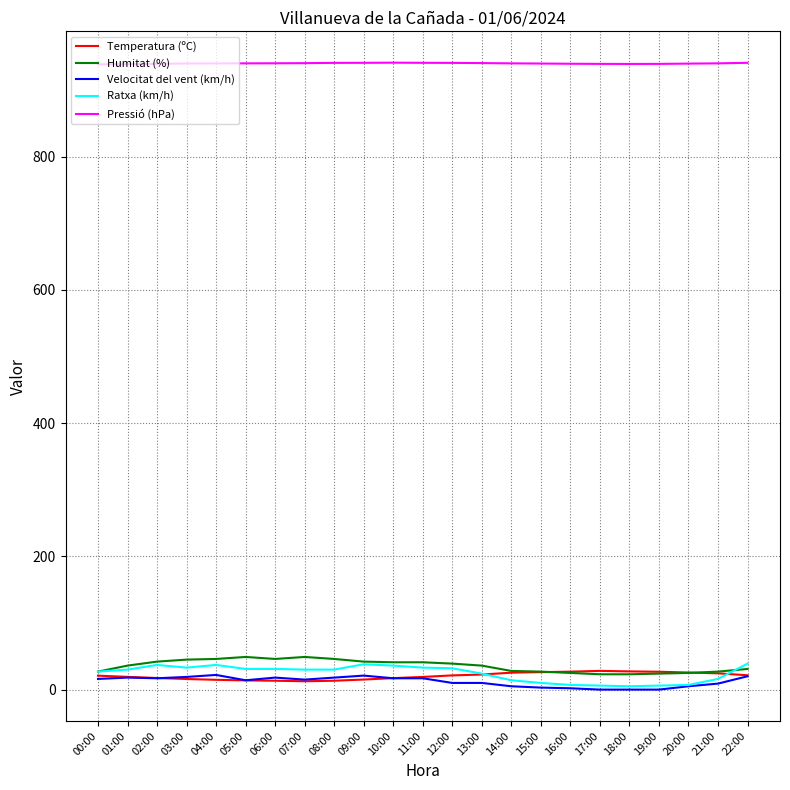

Does the chart have visible grid lines?

Yes